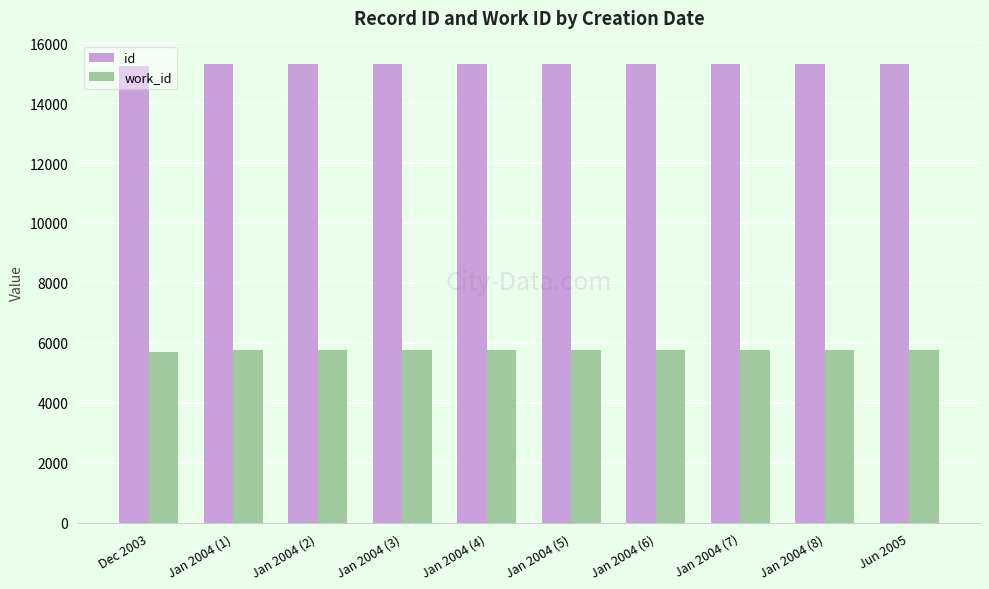

How many distinct data groups are displayed?

2